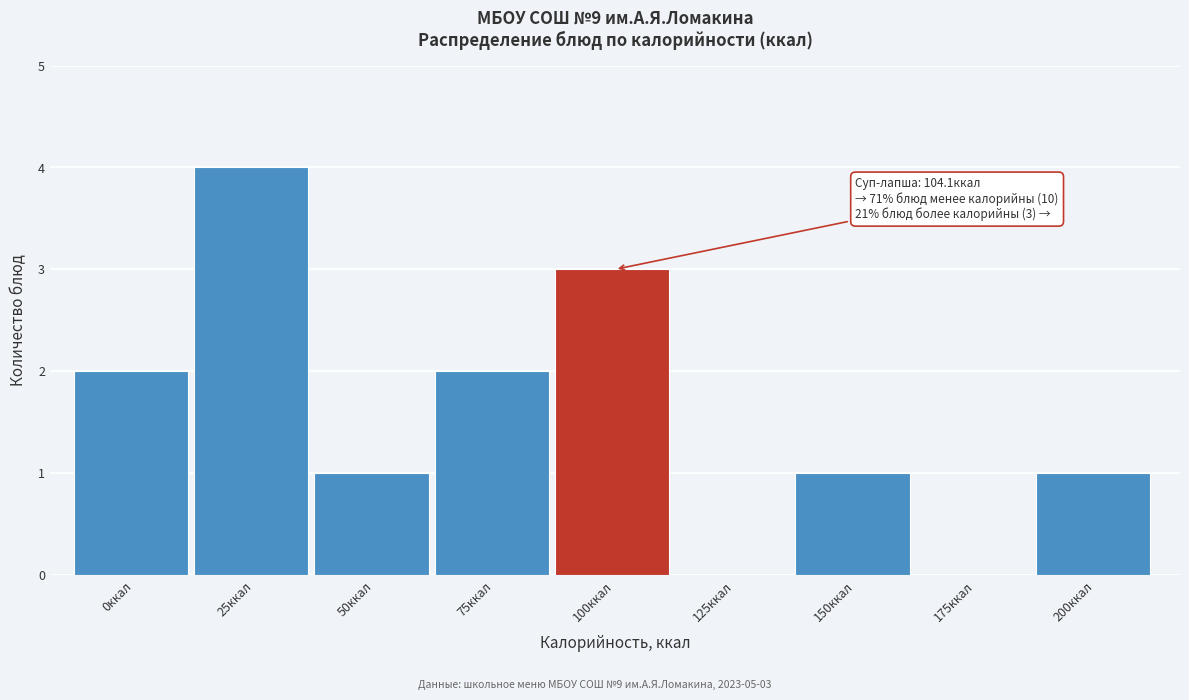

Reading left to right, list all the values displayed in this chart.

0ккал=2	25ккал=4	50ккал=1	75ккал=2	100ккал=3	125ккал=0	150ккал=1	175ккал=0	200ккал=1